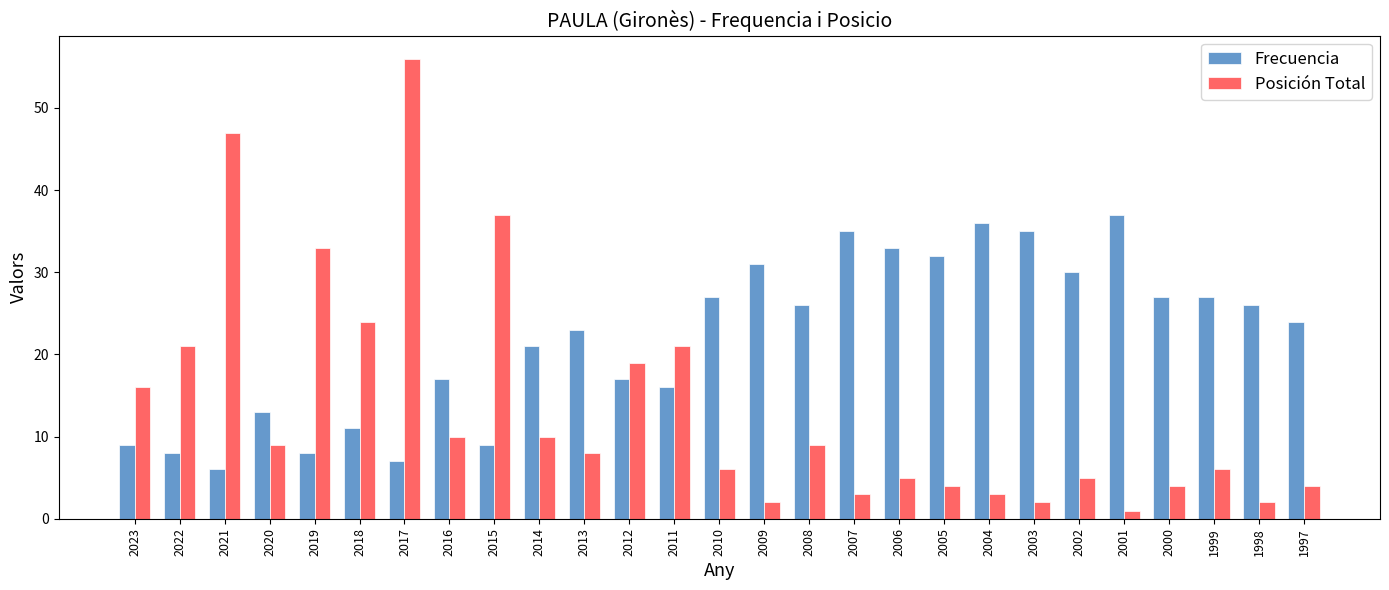

Which series has the largest total across all categories?

Frecuencia